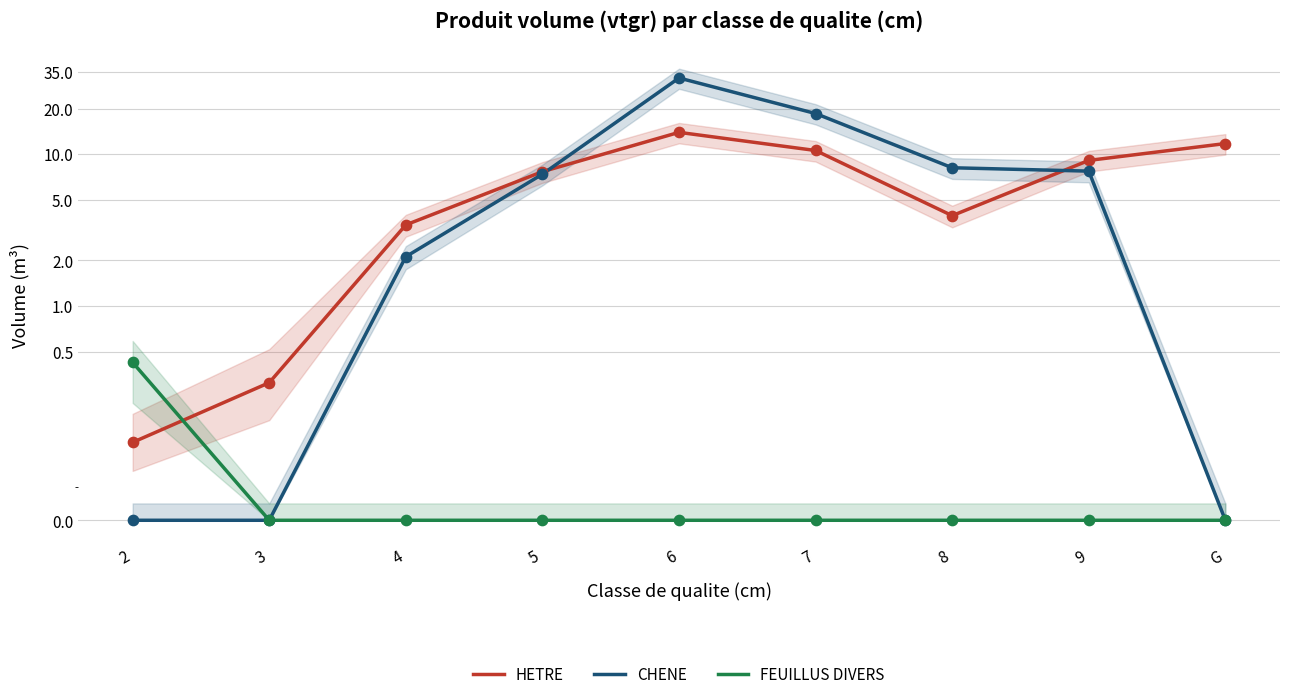

What are all the series names shown in the legend?

HETRE, CHENE, FEUILLUS DIVERS